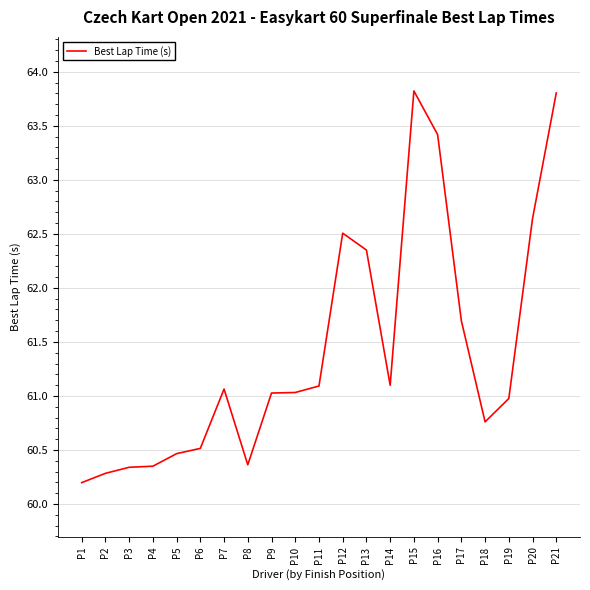

What is the difference between the values at P13 and P11?

1.3